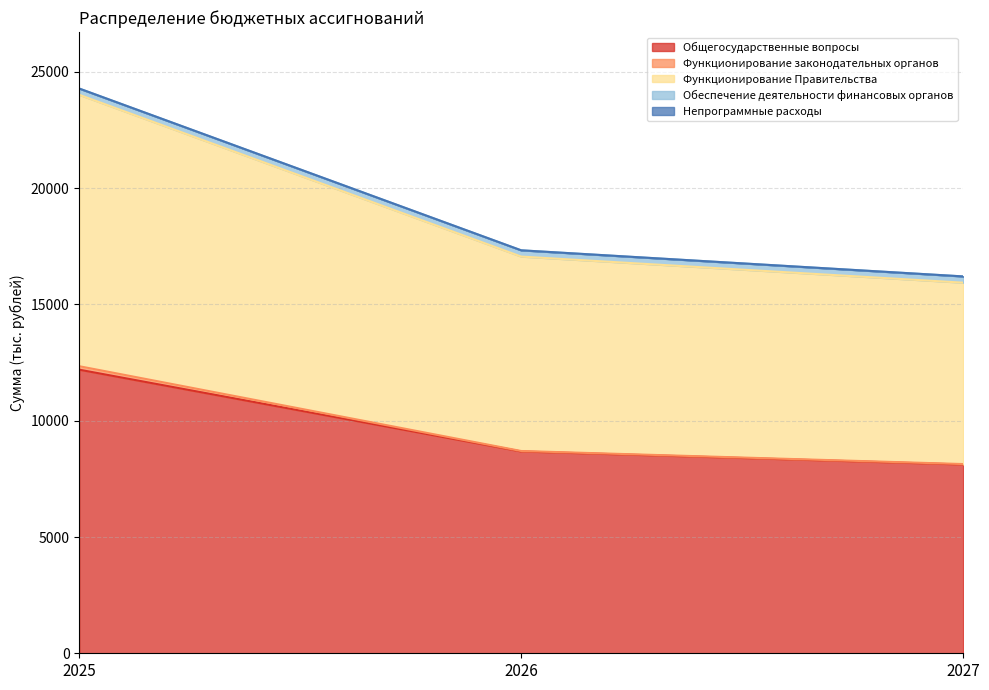

True or false: 2027 and 2025 cross at least once.

False